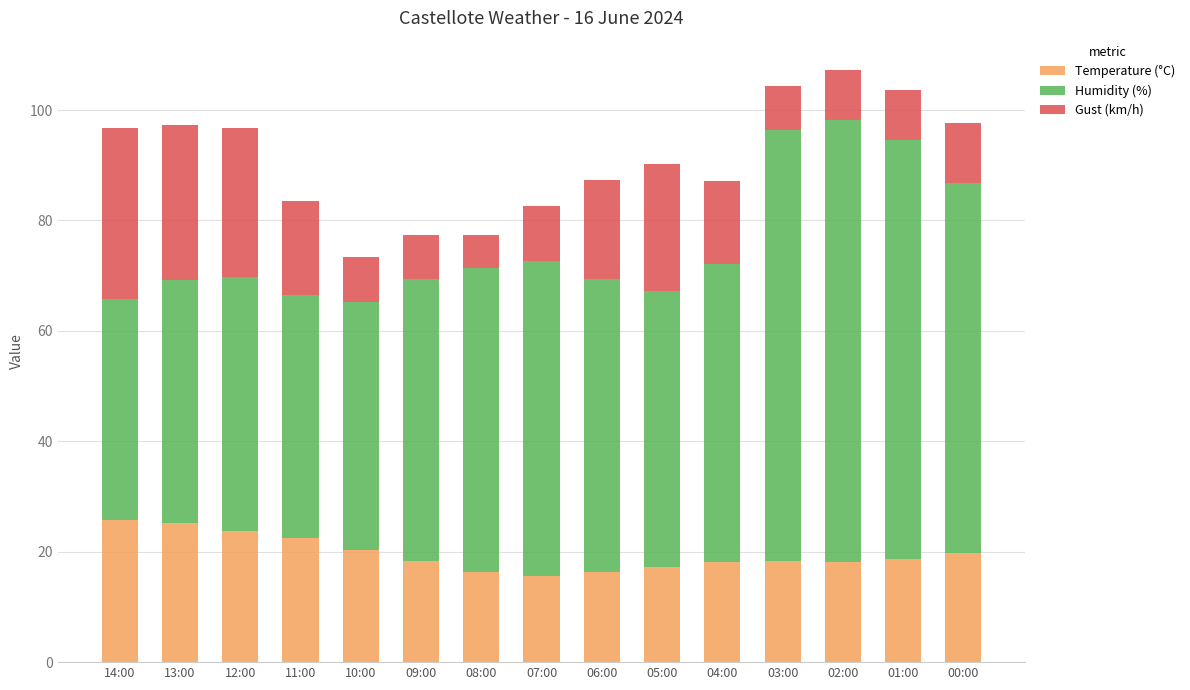

What is the highest value of the Temperature (°C) series?

25.7